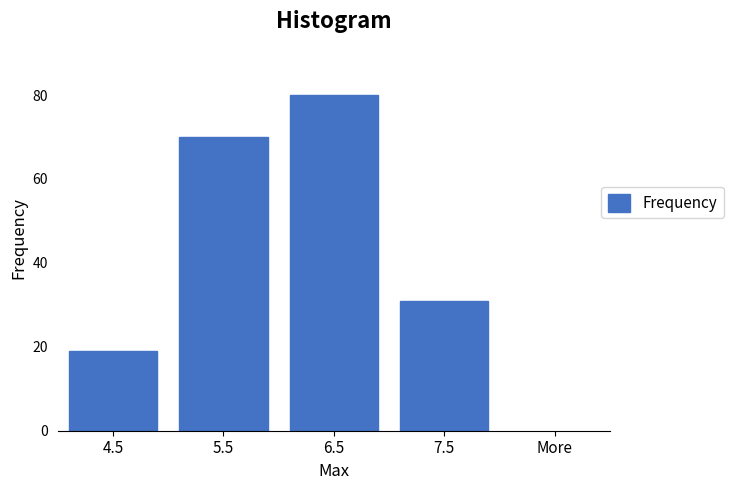

Reading left to right, list all the values displayed in this chart.

19	70	80	31